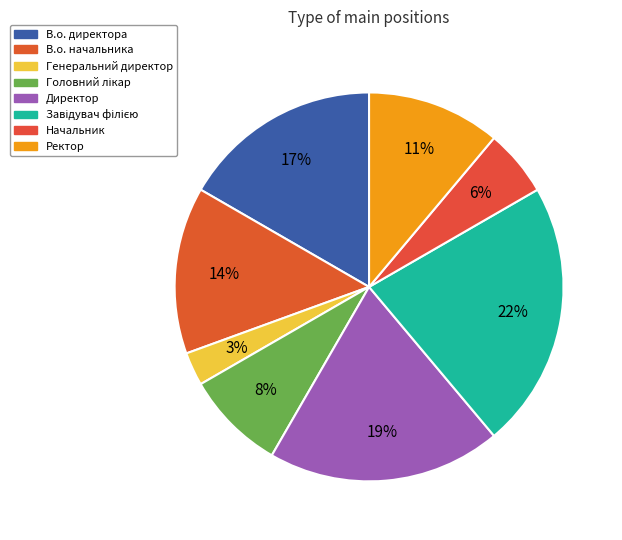

Which has a higher value, Завідувач філією or В.о. начальника?

Завідувач філією